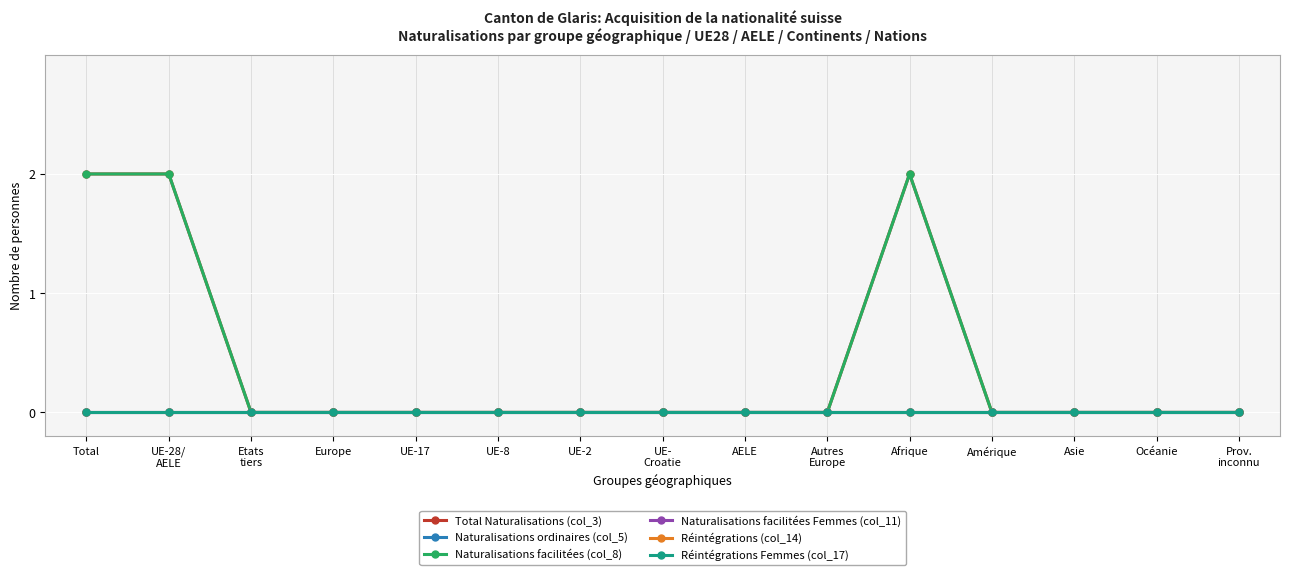

Is this an area chart (filled region under the line)?

No